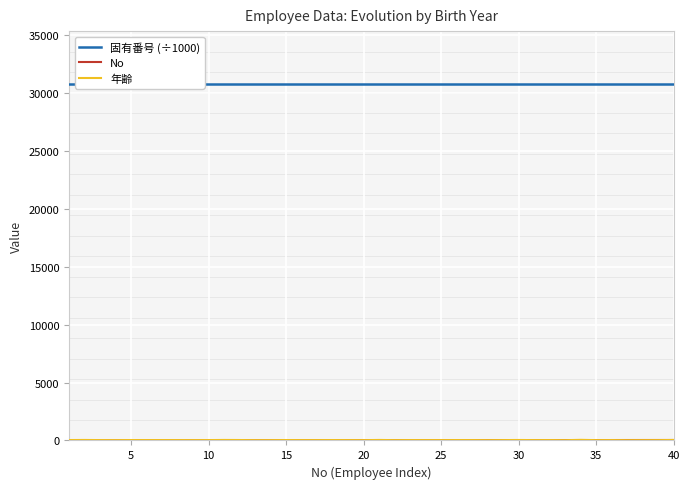

How many lines are shown in the chart?

3